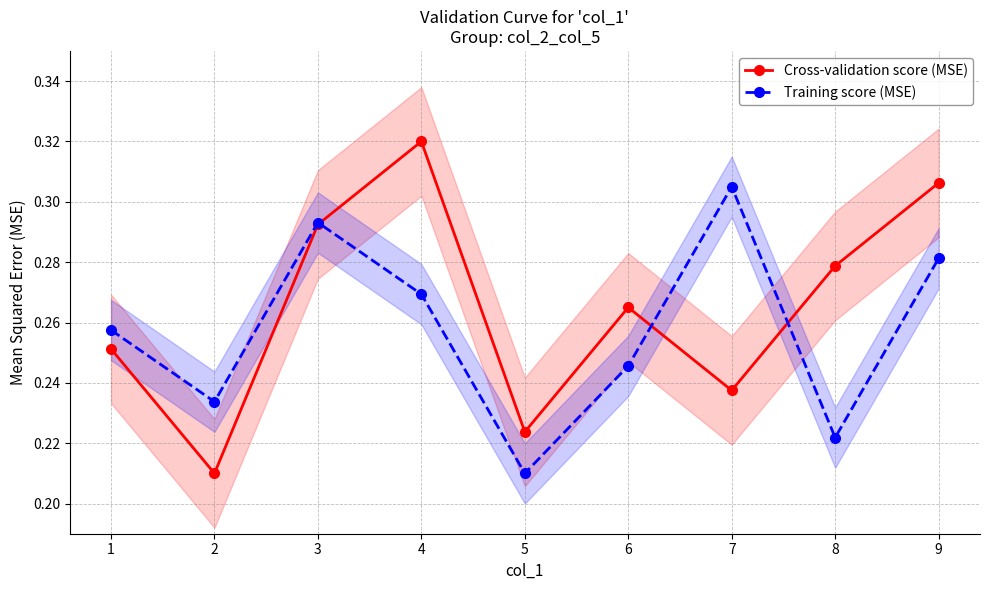

Is the value of Training score (MSE) at 5 greater than the value of Cross-validation score (MSE) at 1?

No